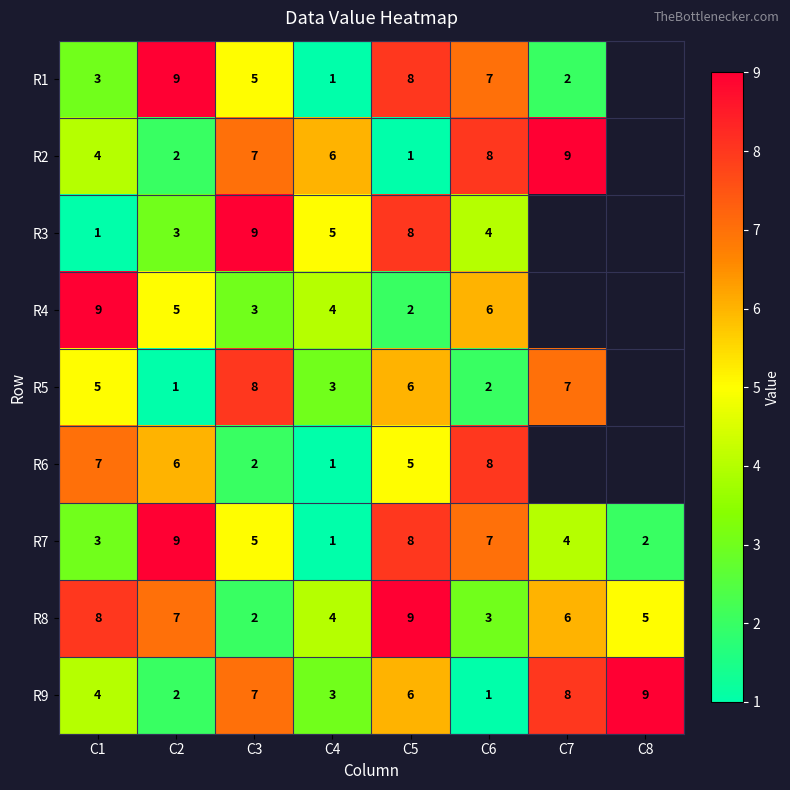

What is the difference between the second highest and minimum values in the R7 series?

7